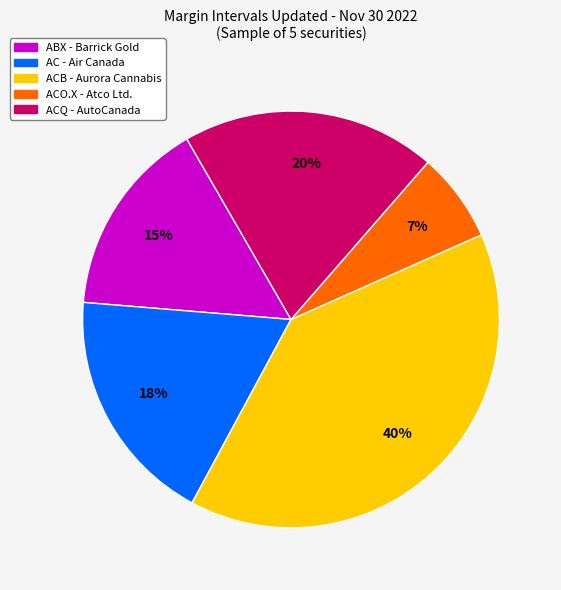

How many slices are in this pie chart?

5